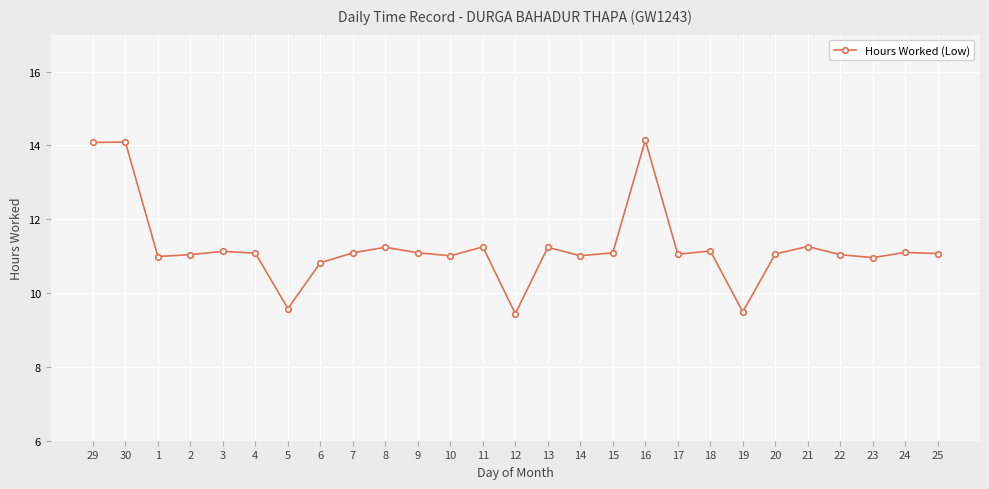

What is the smallest value displayed?

9.4